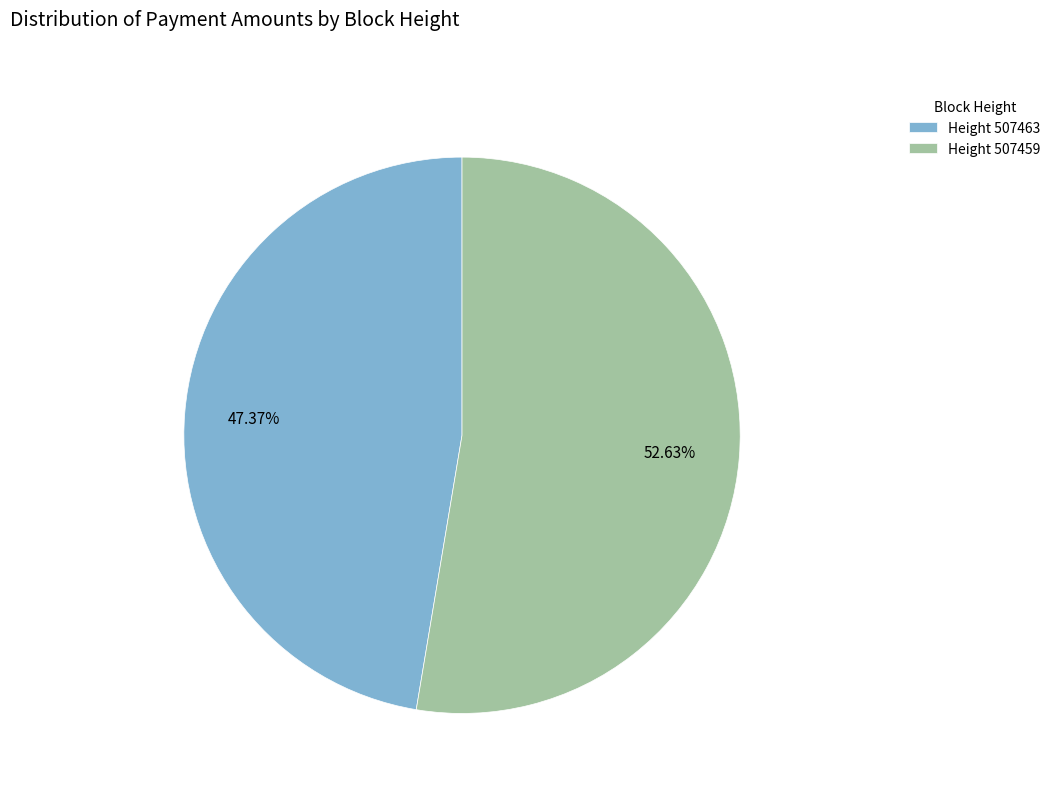

Rank the categories by value from highest to lowest.

Height 507459, Height 507463